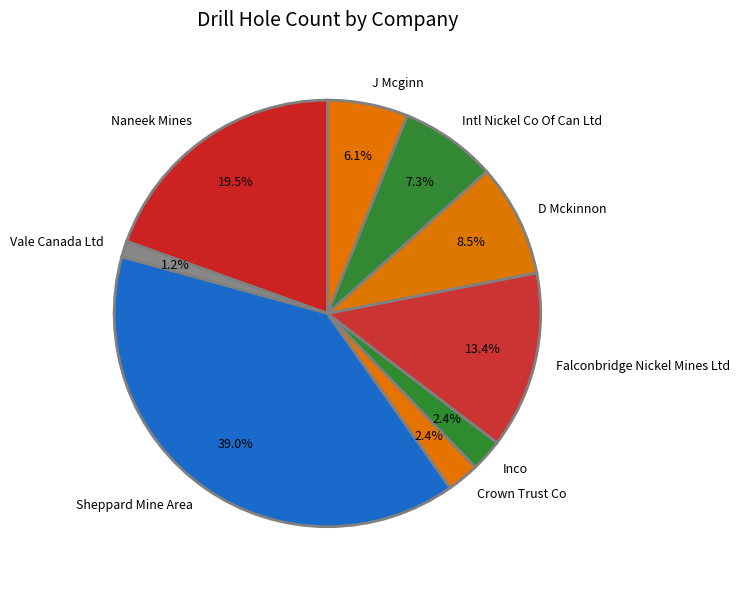

Which category has the biggest portion of the pie?

Sheppard Mine Area